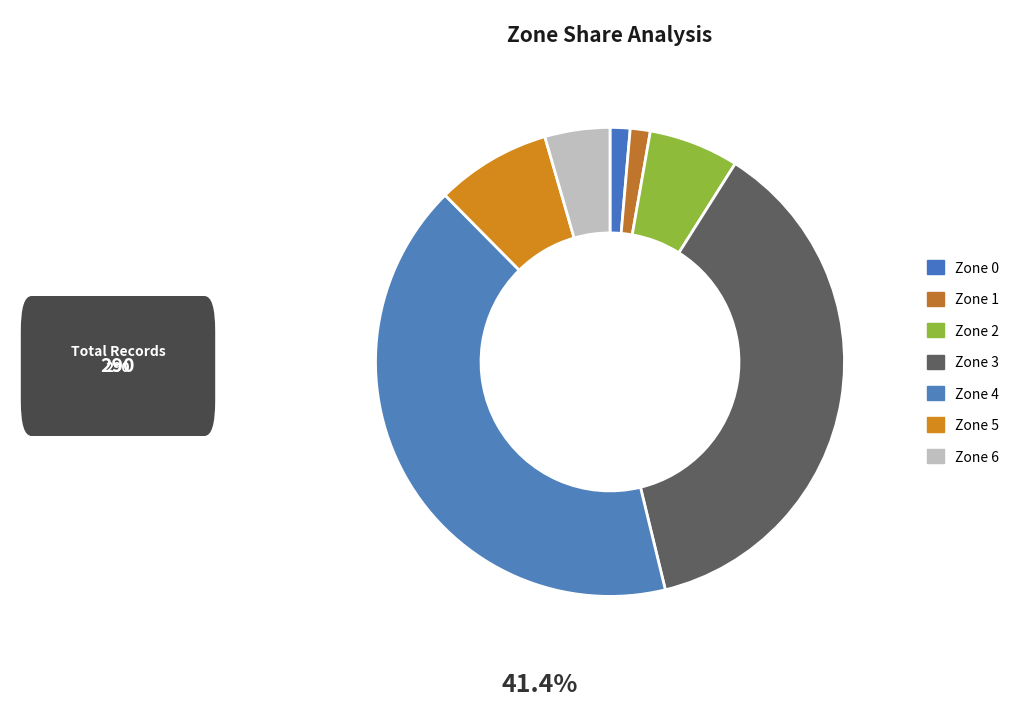

Is there a majority slice in this chart?

No